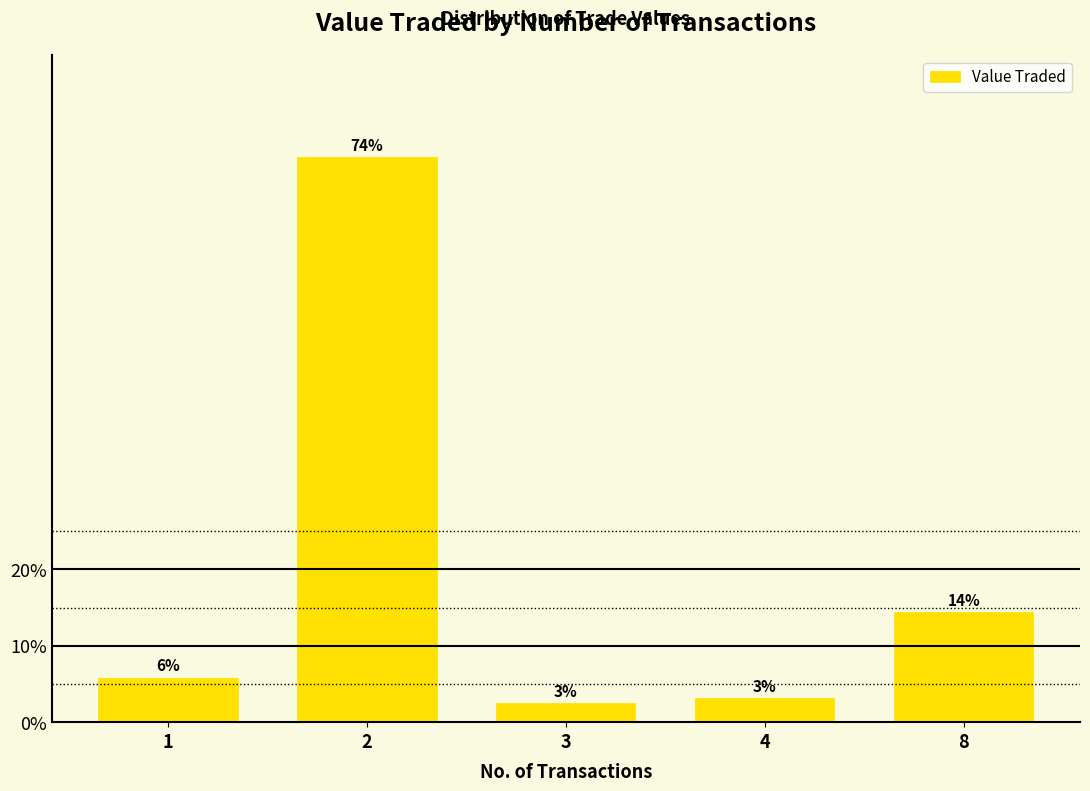

What is the greatest value displayed?

74.0